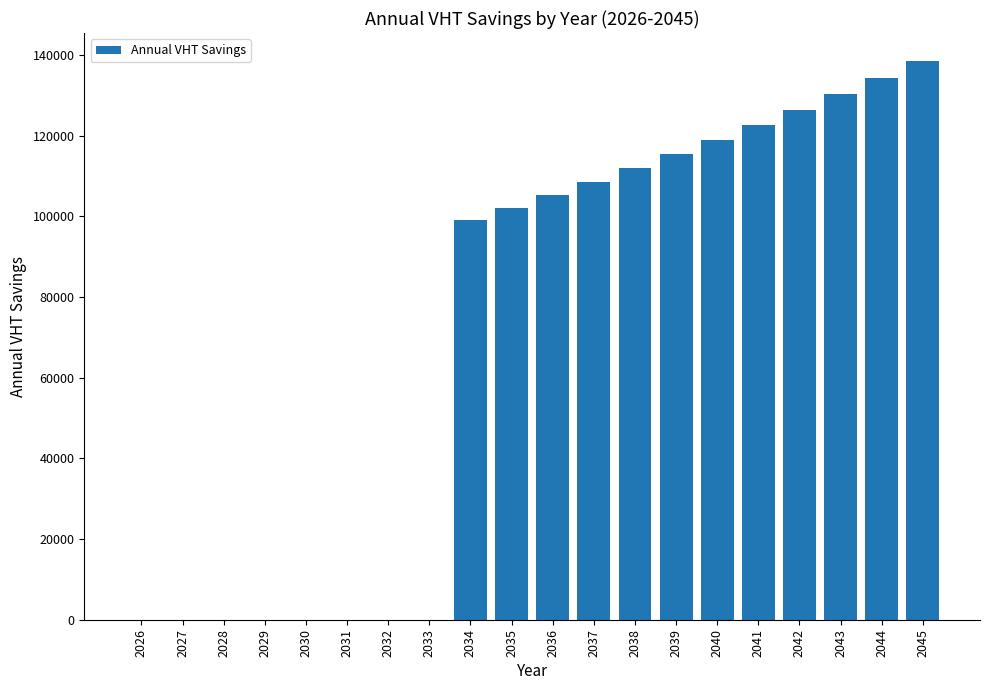

True or false: the data shows -85864.7 at 2026.

False